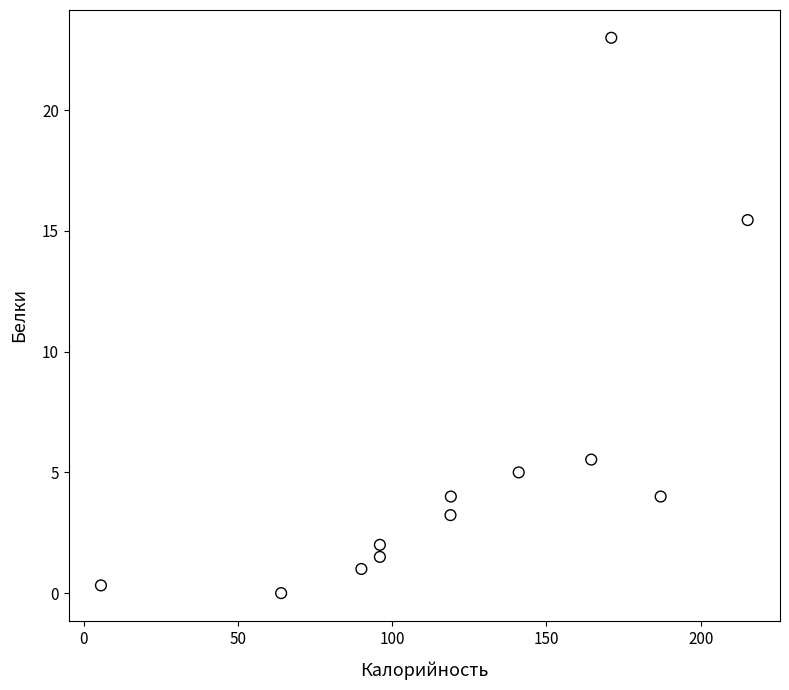

What is the range of X values (max minus min)?

209.6